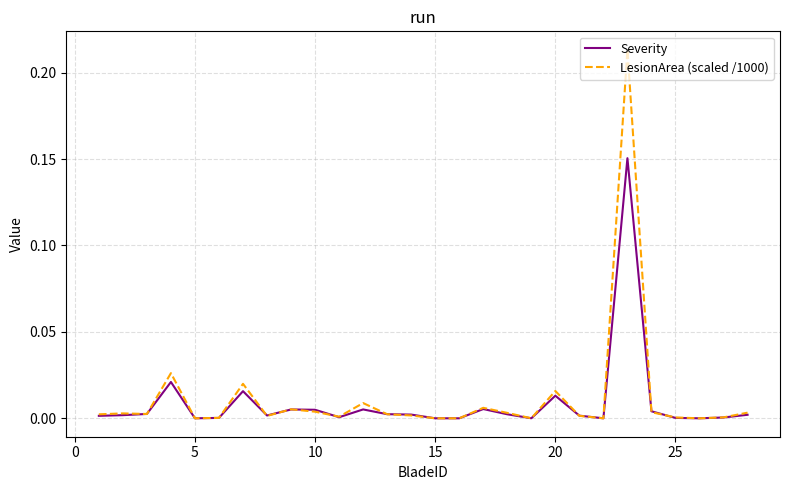

Is this an area chart (filled region under the line)?

No